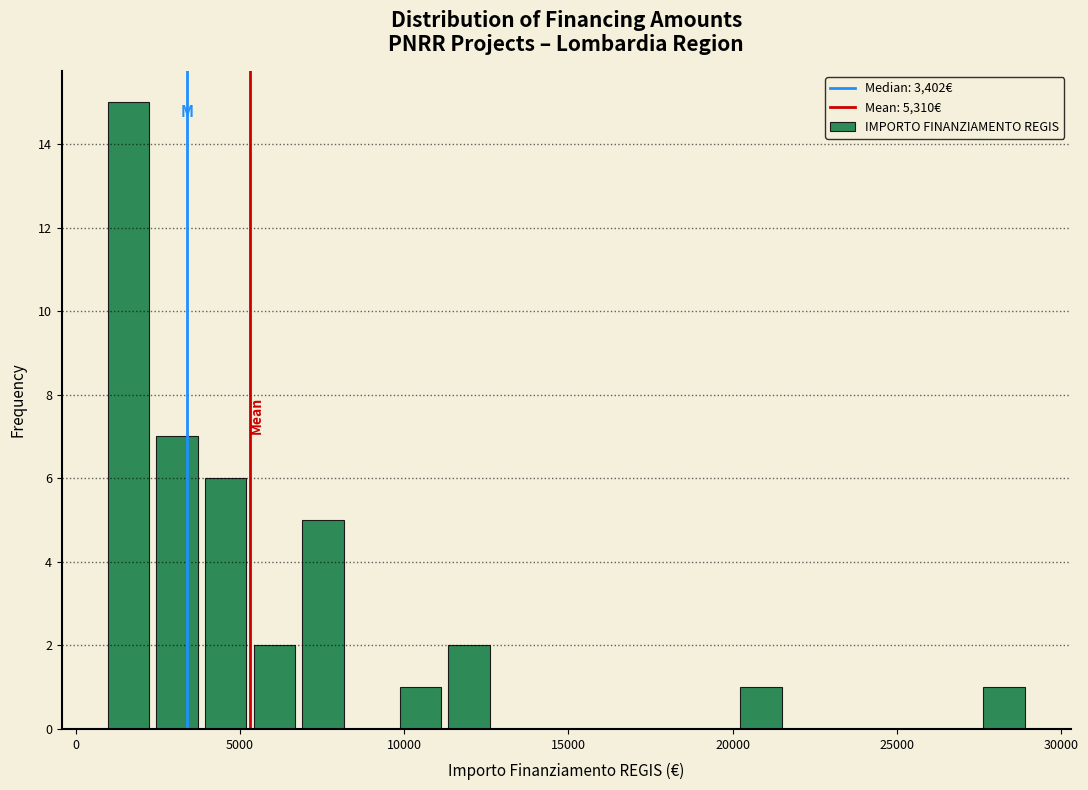

Read against the x-axis, roughly where is the centre of the tallest bar?

1500